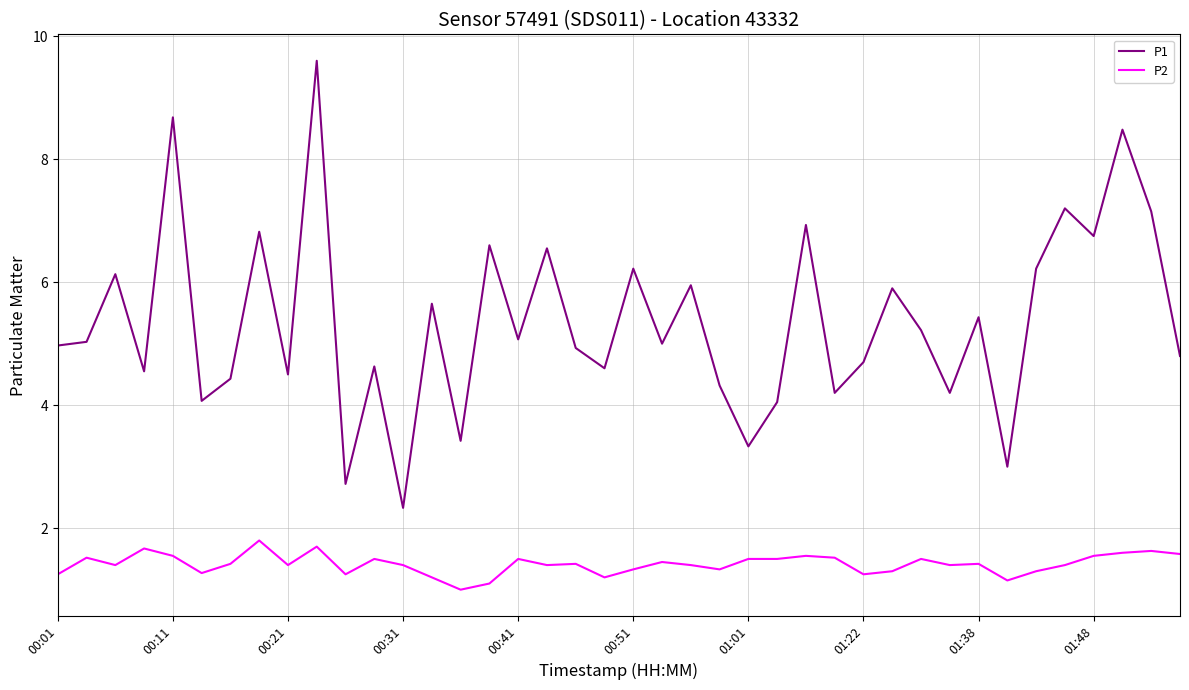

True or false: P1 and P2 cross at least once.

False